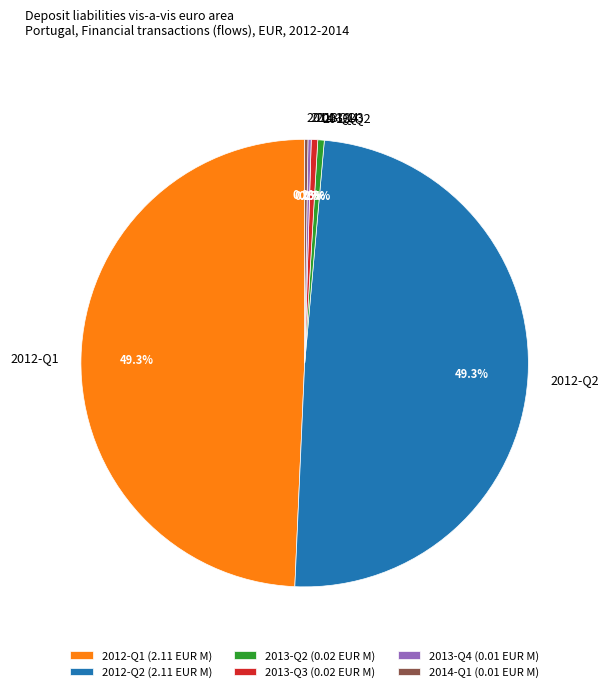

What is the total percentage of 2012-Q1 and 2013-Q3?

49.8%